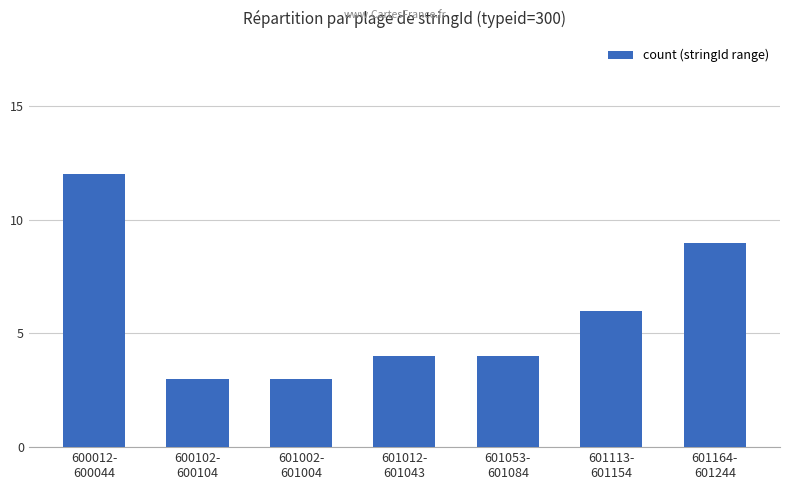

At which label does the data first exceed 4?

600012-
600044